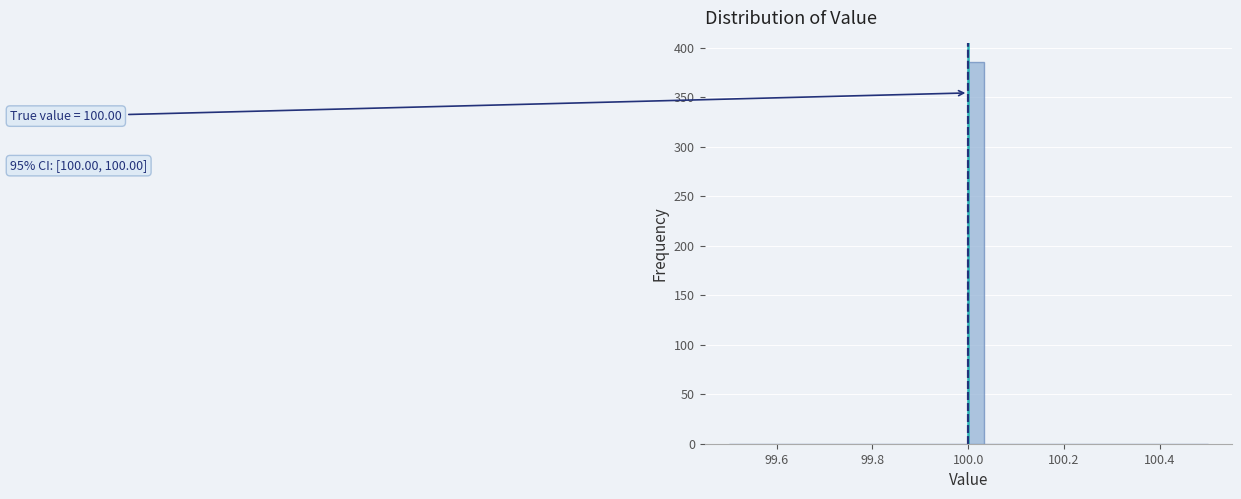

Read against the x-axis, roughly where is the centre of the tallest bar?

100.02